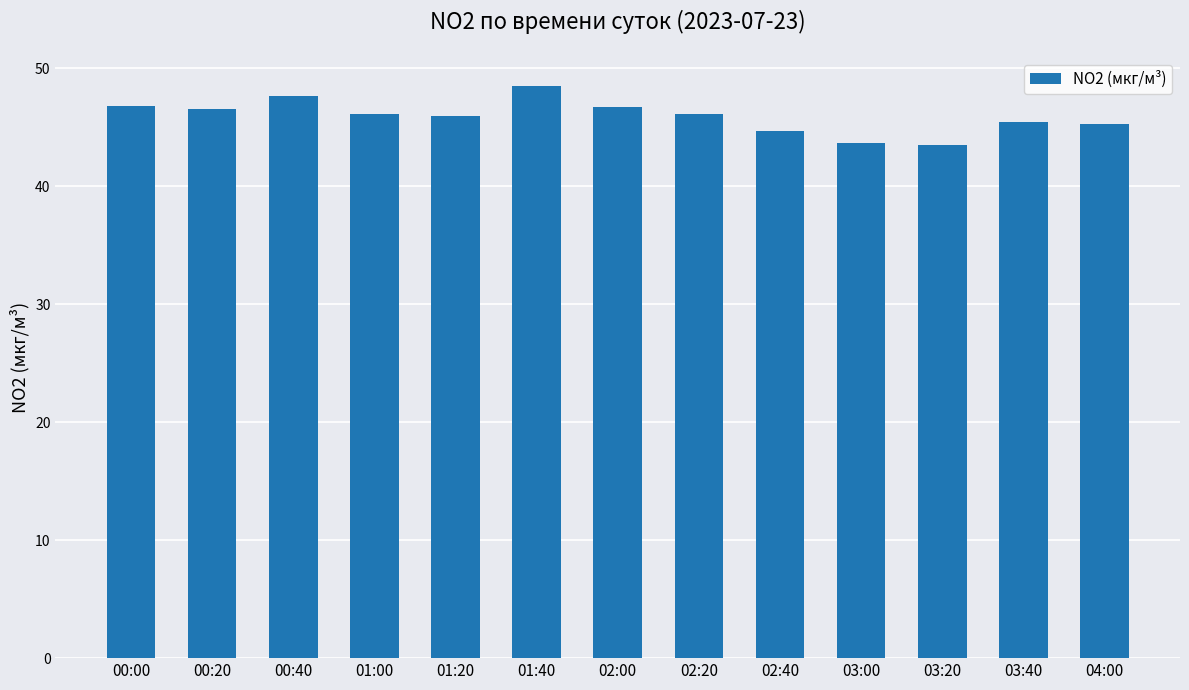

The value at 01:00 is 46.1. True or false?

True